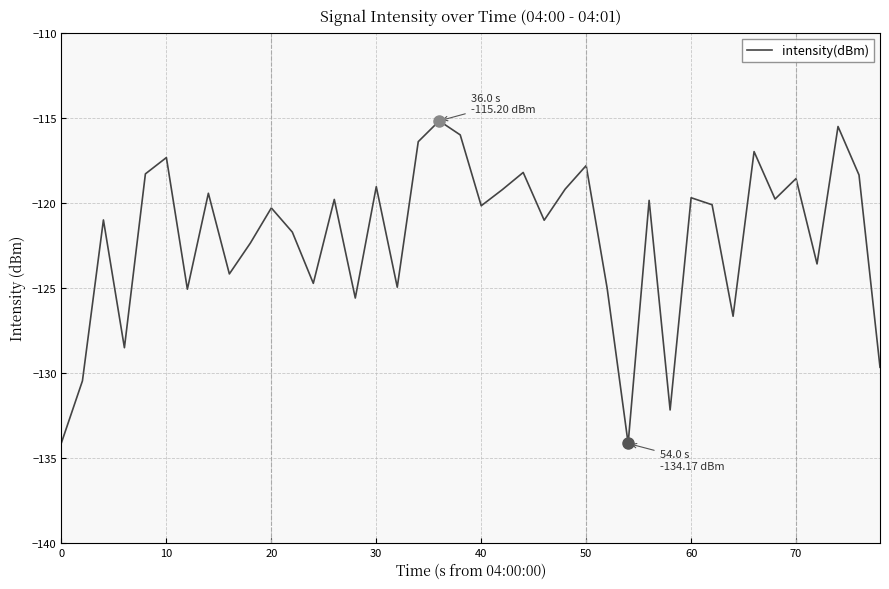

What is the smallest value displayed?

-134.2